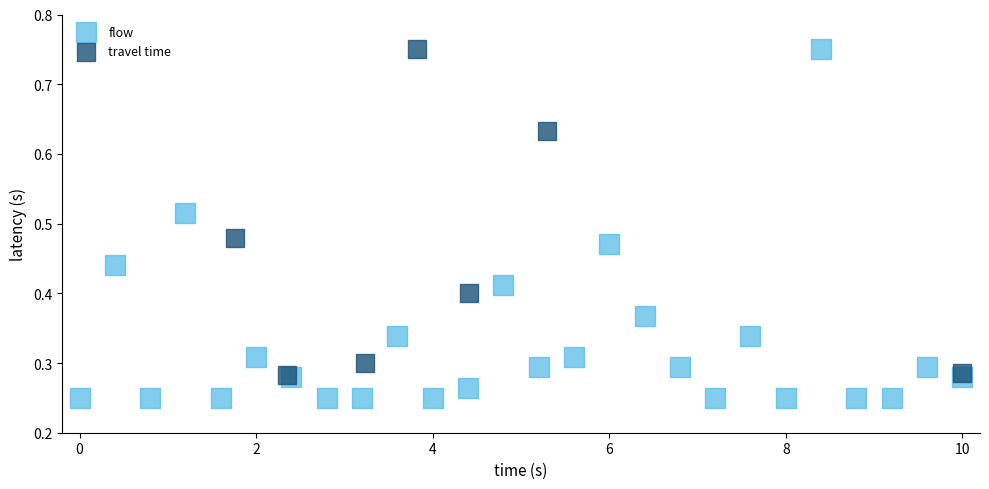

Which series reaches the minimum Y coordinate?

flow